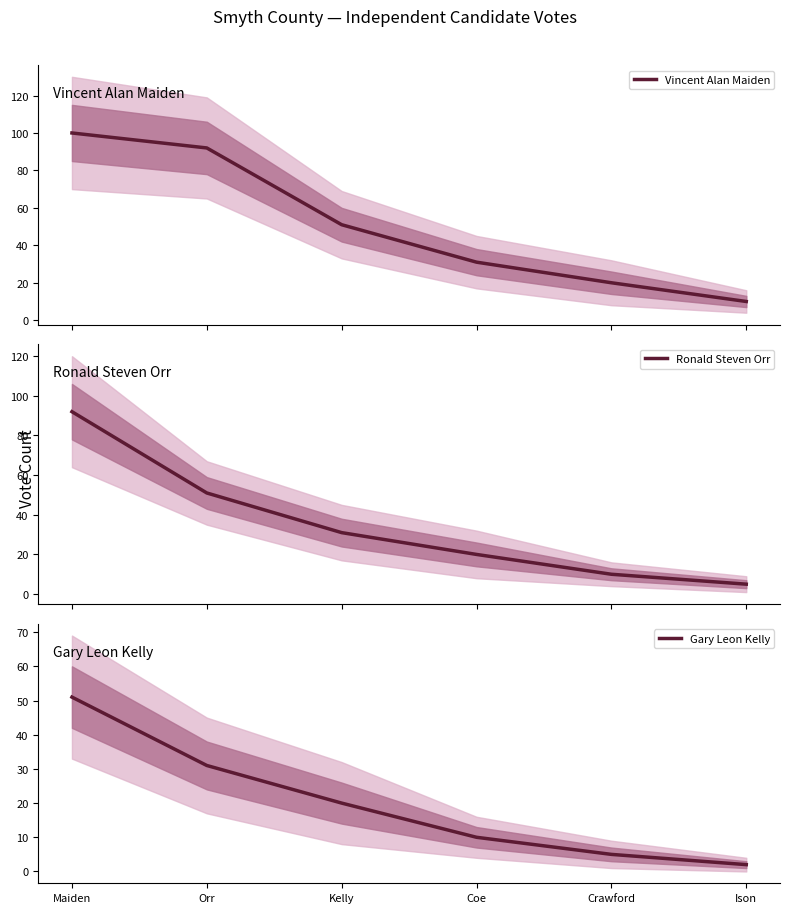

True or false: Gary Leon Kelly has more than 0 points higher than both neighbors.

False